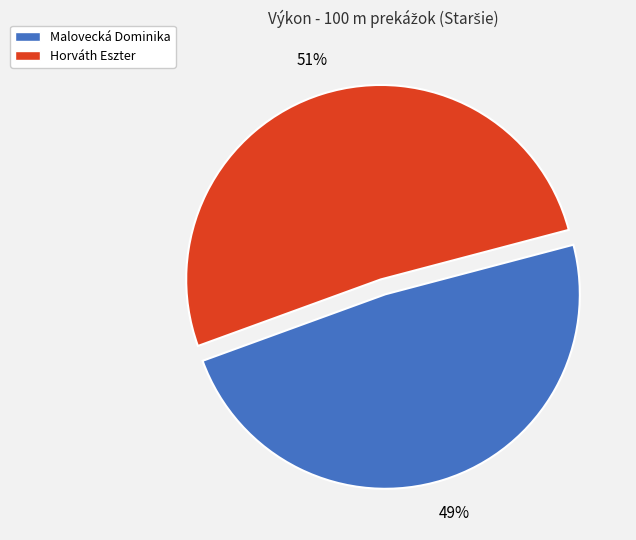

Count the number of slices in the pie.

2